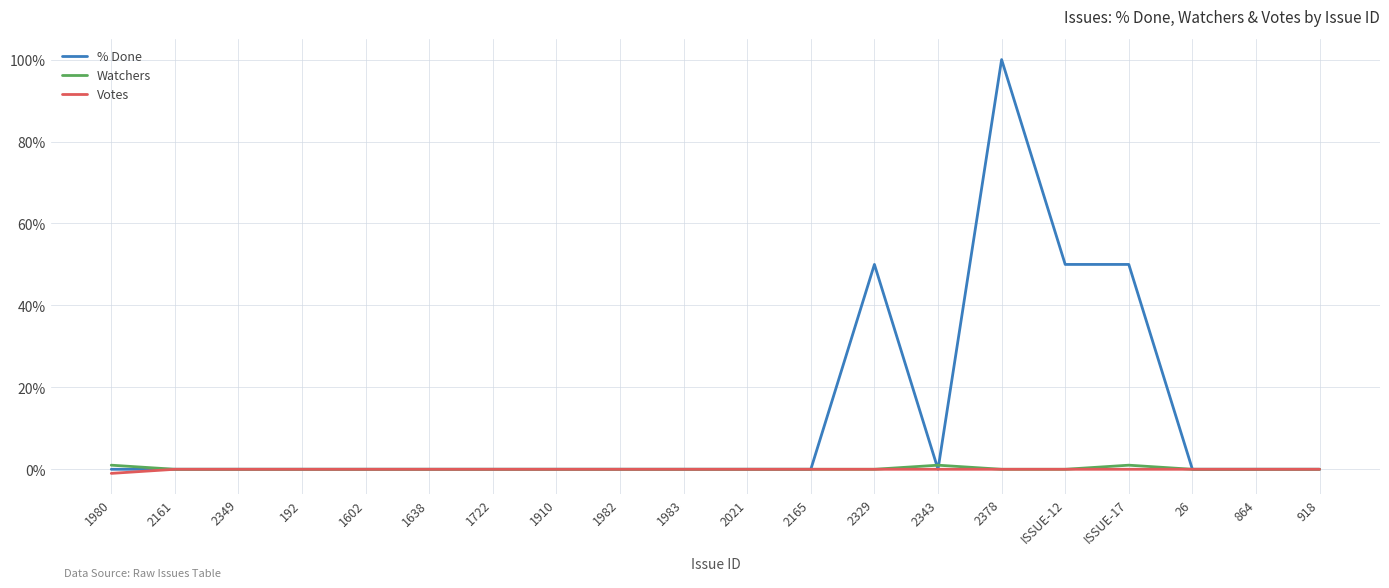

Reading left to right, list all the values displayed in this chart.

% Done: 0	0	0	0	0	0	0	0	0	0	0	0	50	0	100	50	50	0	0	0
Watchers: 1	0	0	0	0	0	0	0	0	0	0	0	0	1	0	0	1	0	0	0
Votes: -1	0	0	0	0	0	0	0	0	0	0	0	0	0	0	0	0	0	0	0